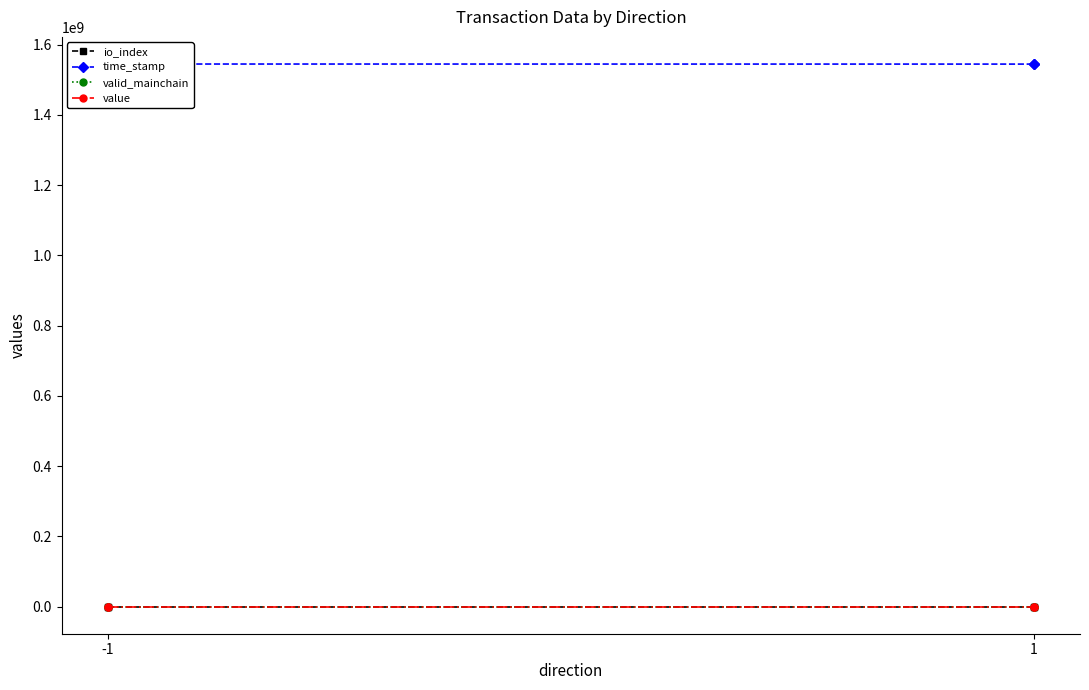

Is this an area chart (filled region under the line)?

No